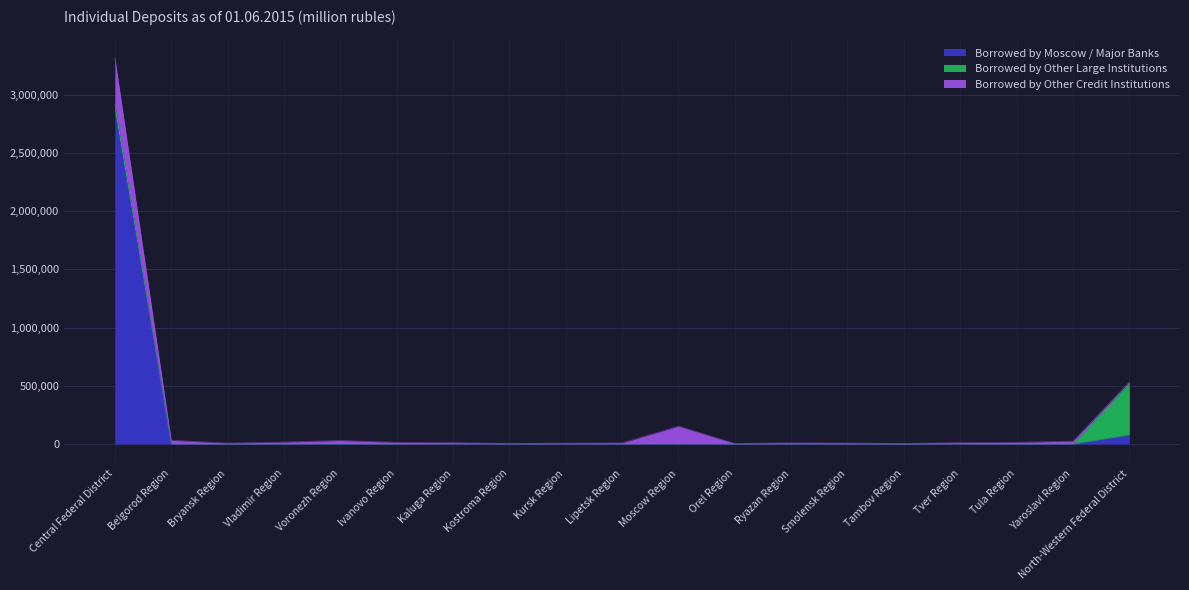

Rank the categories by Borrowed by Other Credit Institutions value from lowest to highest.

Kostroma Region, Orel Region, Tambov Region, Kursk Region, Bryansk Region, Smolensk Region, Lipetsk Region, Ryazan Region, Kaluga Region, Tver Region, North-Western Federal District, Ivanovo Region, Tula Region, Vladimir Region, Yaroslavl Region, Voronezh Region, Belgorod Region, Moscow Region, Central Federal District